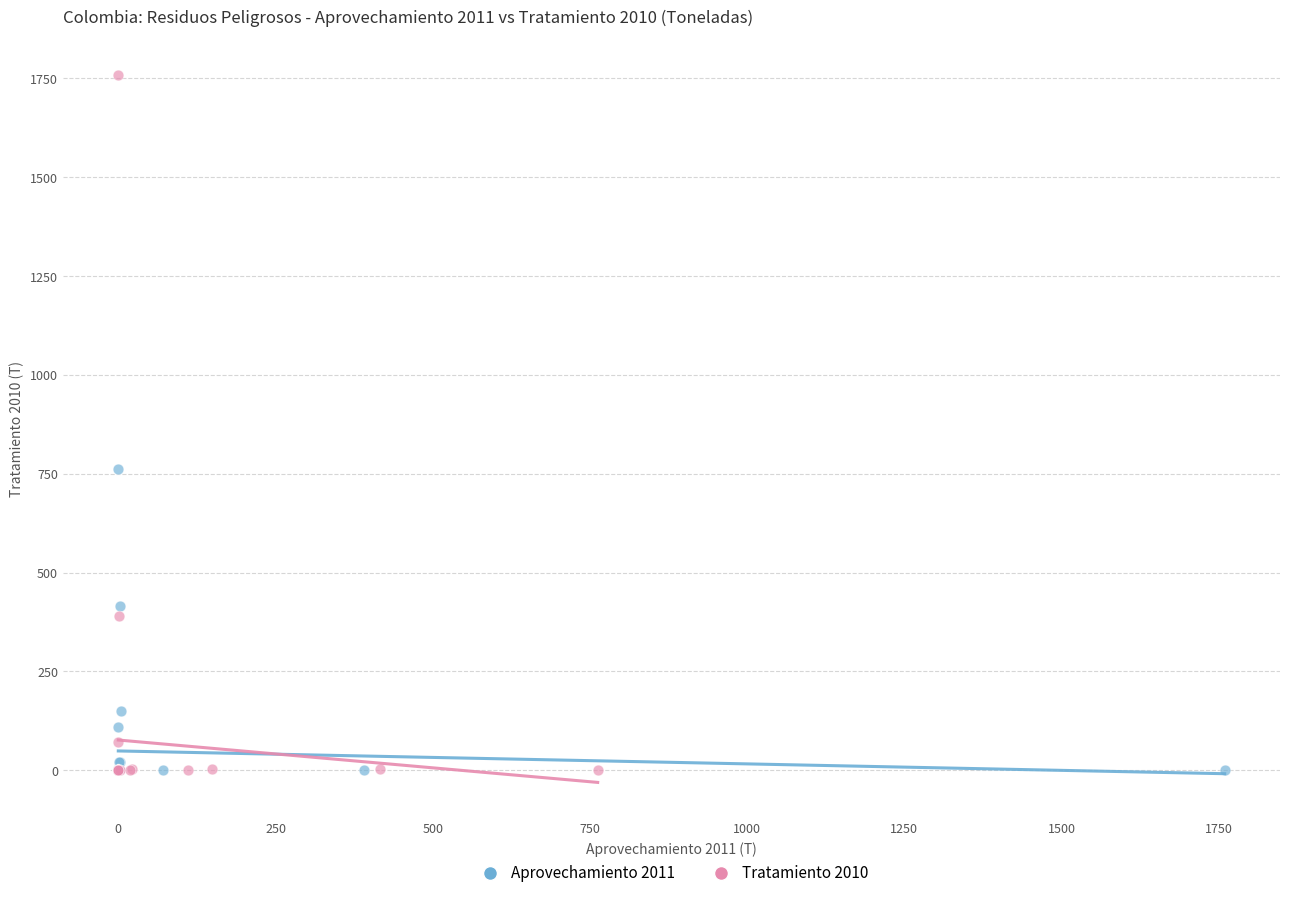

Which series has the largest Y range (max minus min)?

Tratamiento 2010